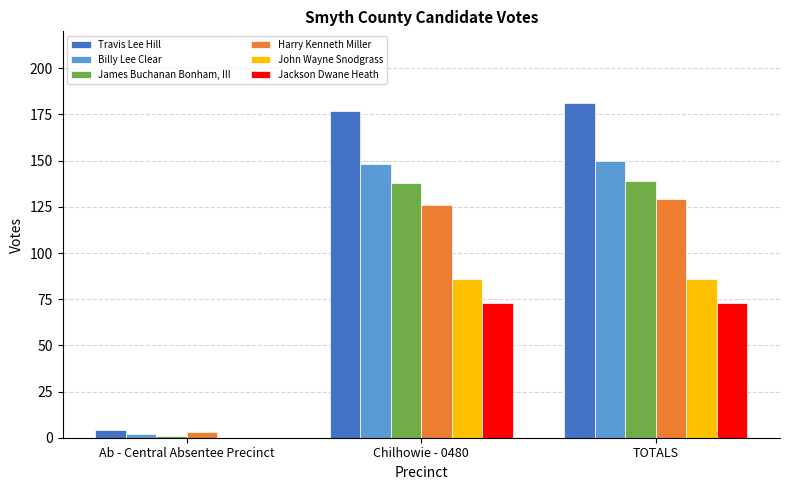

Read the John Wayne Snodgrass value at Chilhowie - 0480, to the nearest 5.

85